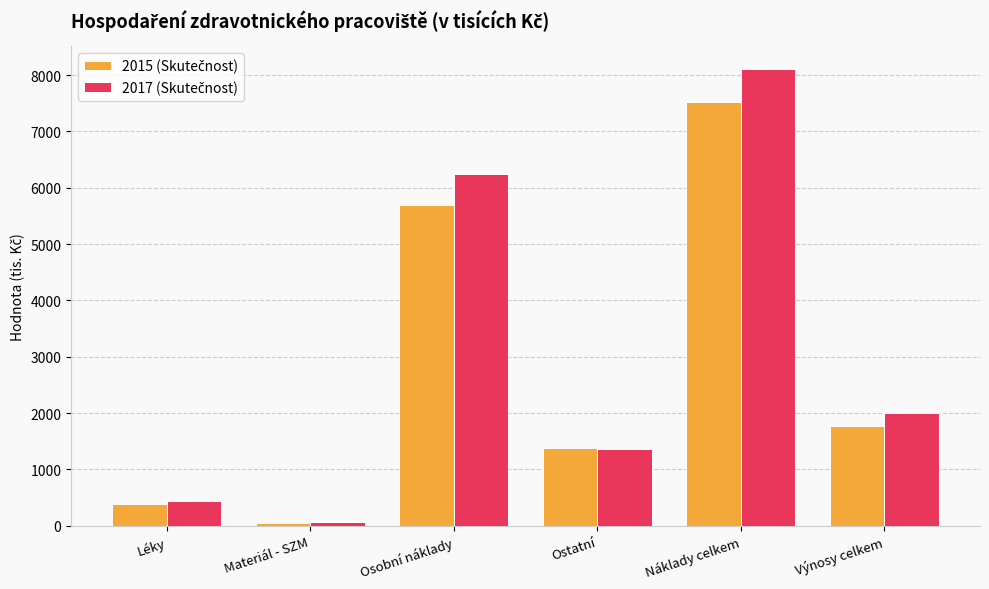

At which category does the chart reach its peak across all series?

Náklady celkem